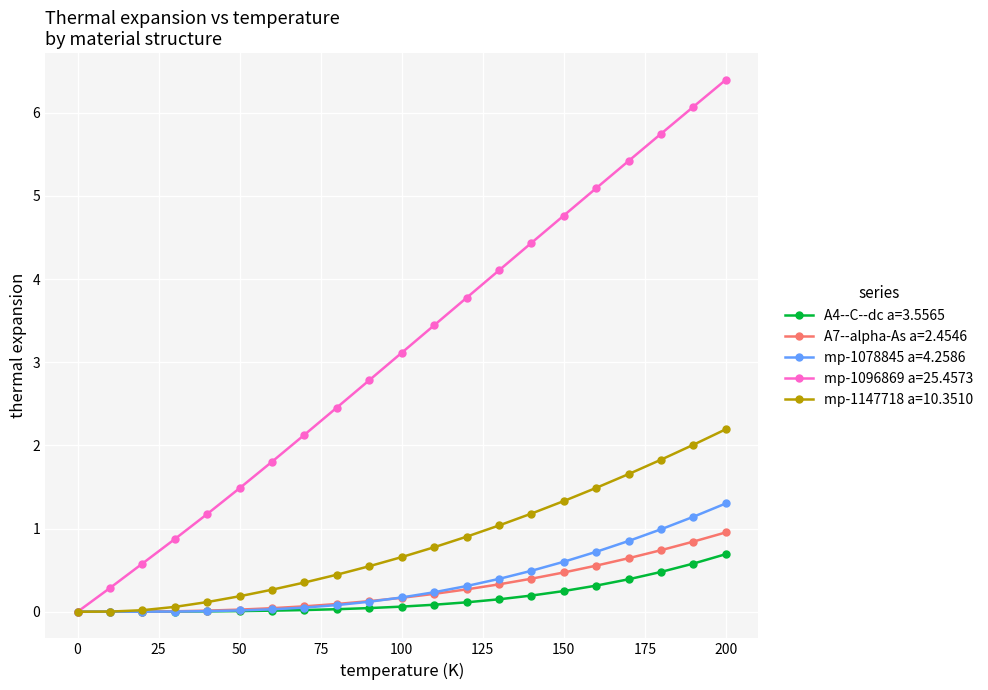

How many positive values does the mp-1096869 a=25.4573 series have?

20